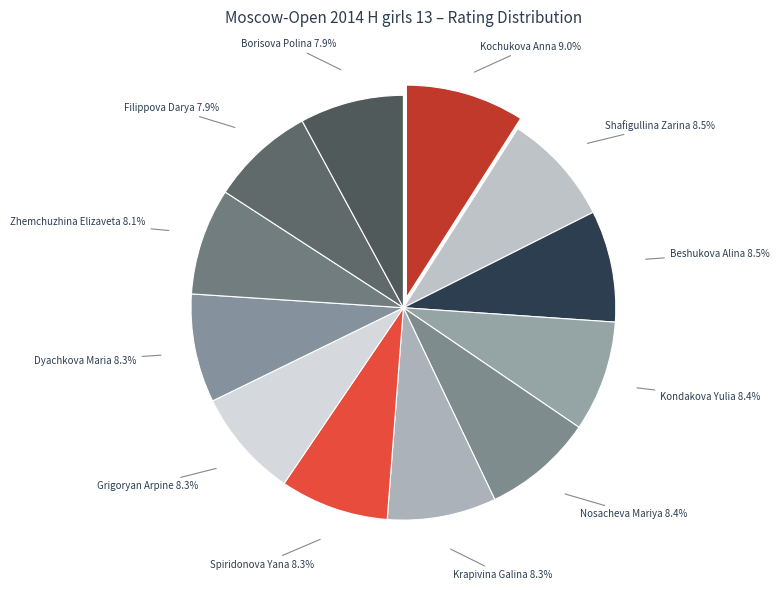

What is the largest slice in the pie chart?

Kochukova Anna